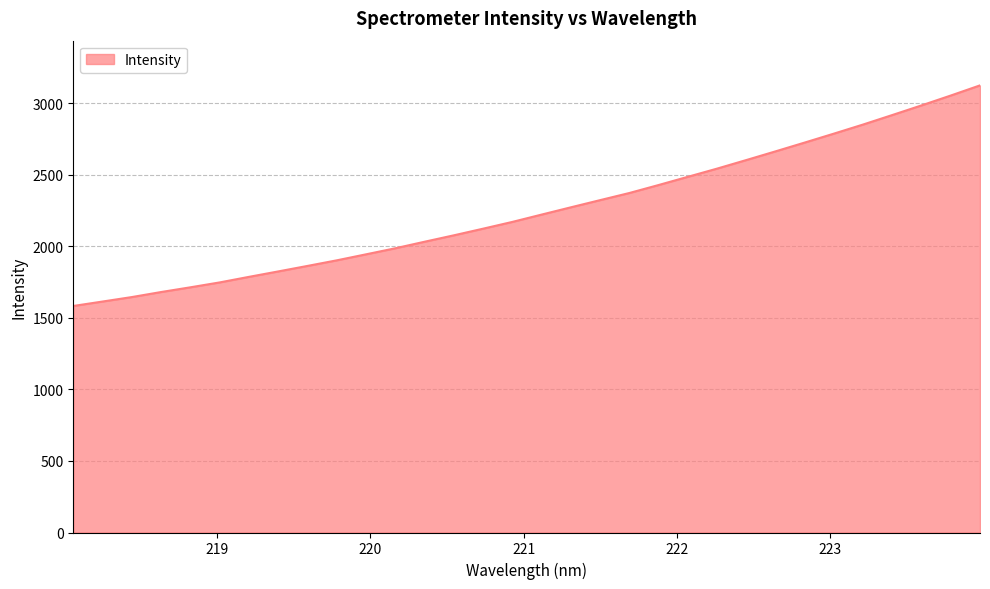

What is the smallest value displayed?

1583.8